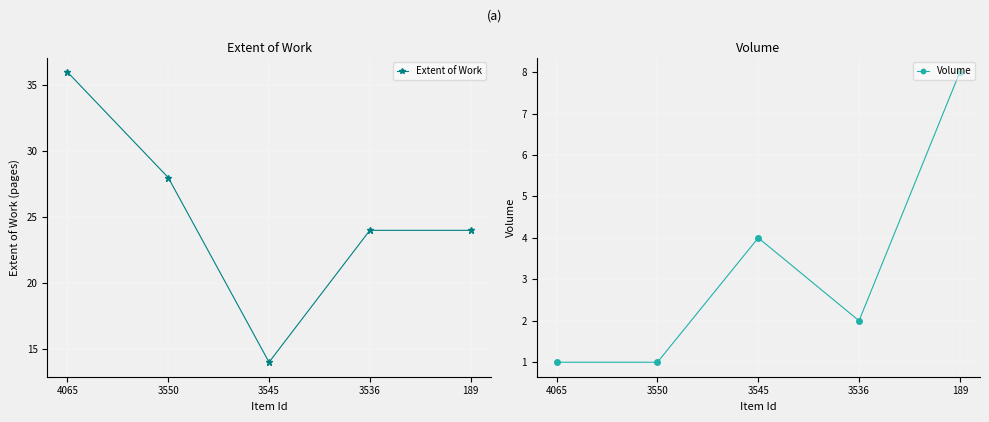

Where does the Volume series first go above 2?

3545